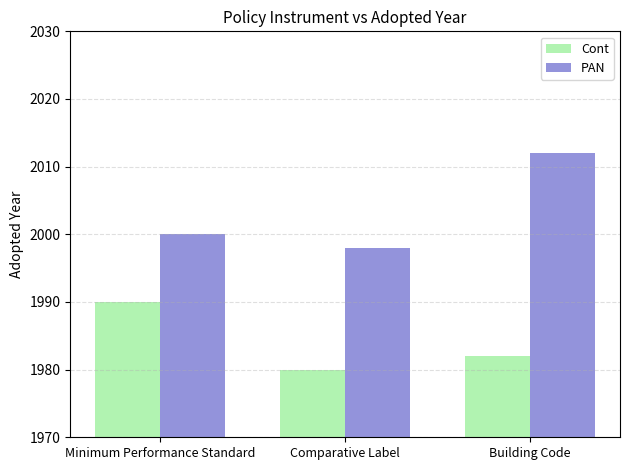

Which category has the lowest value across all series?

Comparative Label